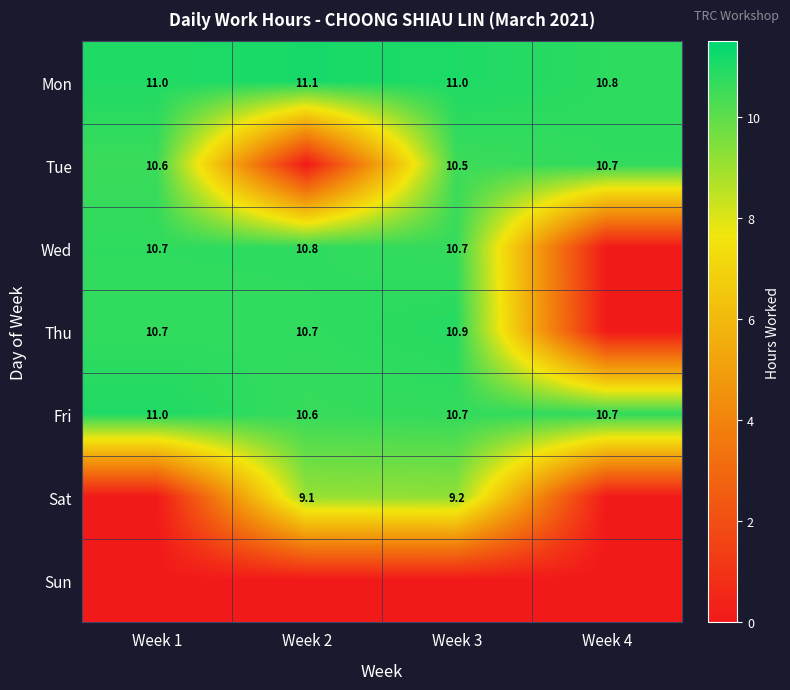

Where is Mon nearest to the value 10?

Week 4